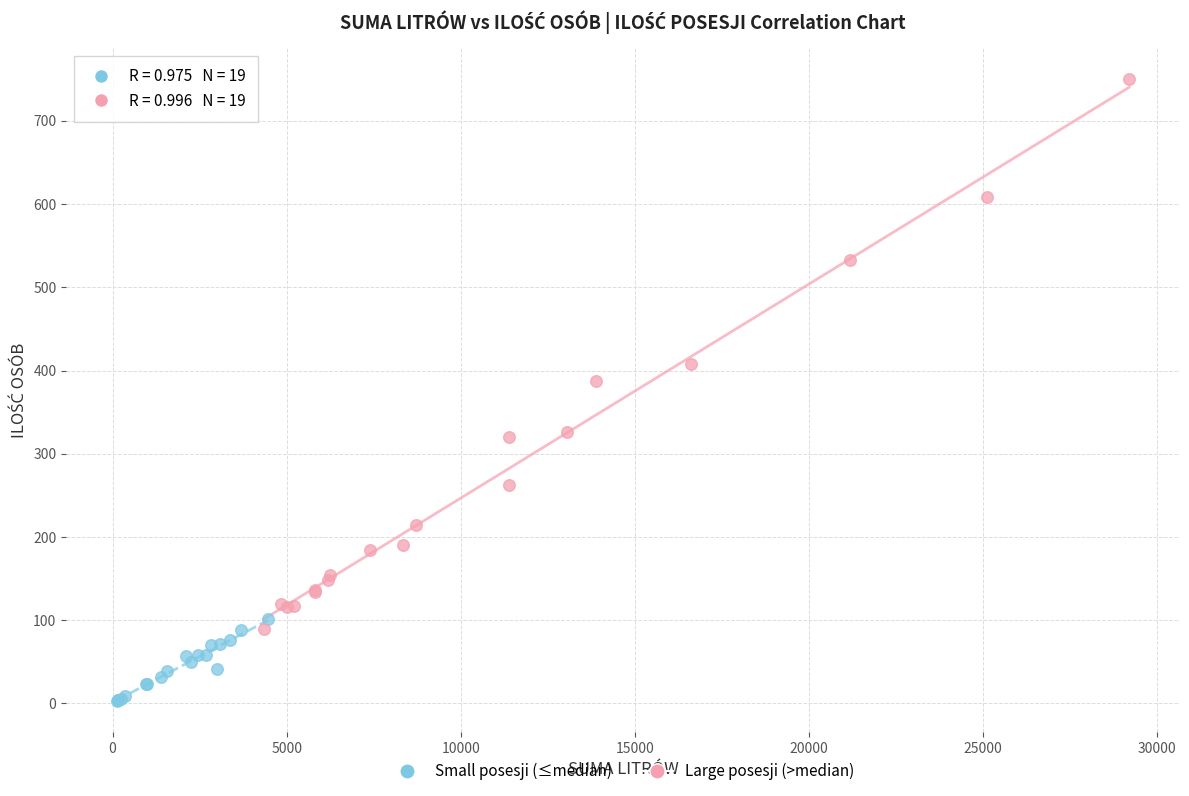

Which series reaches the minimum Y coordinate?

Small posesji (≤median)